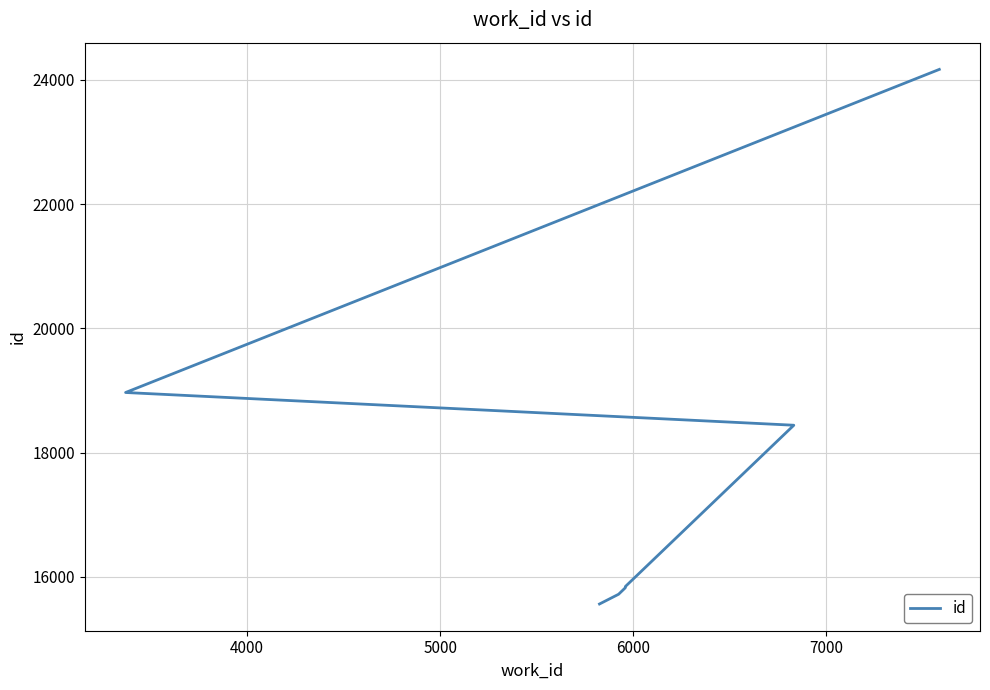

Does the chart display data point markers on the line(s)?

No